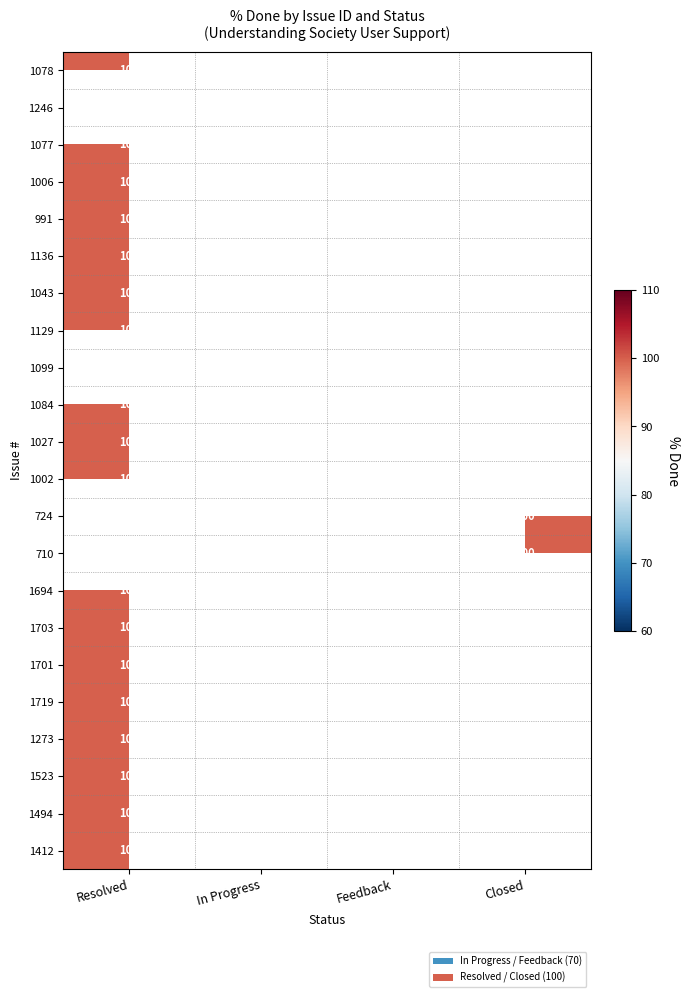

At how many categories does at least one series exceed 86?

2